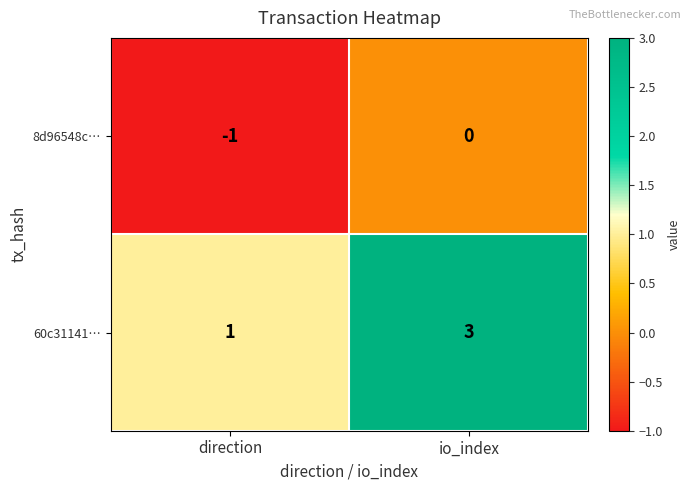

Reading right to left, transcribe all the data shown in this chart.

8d96548c…: 0	-1
60c31141…: 3	1